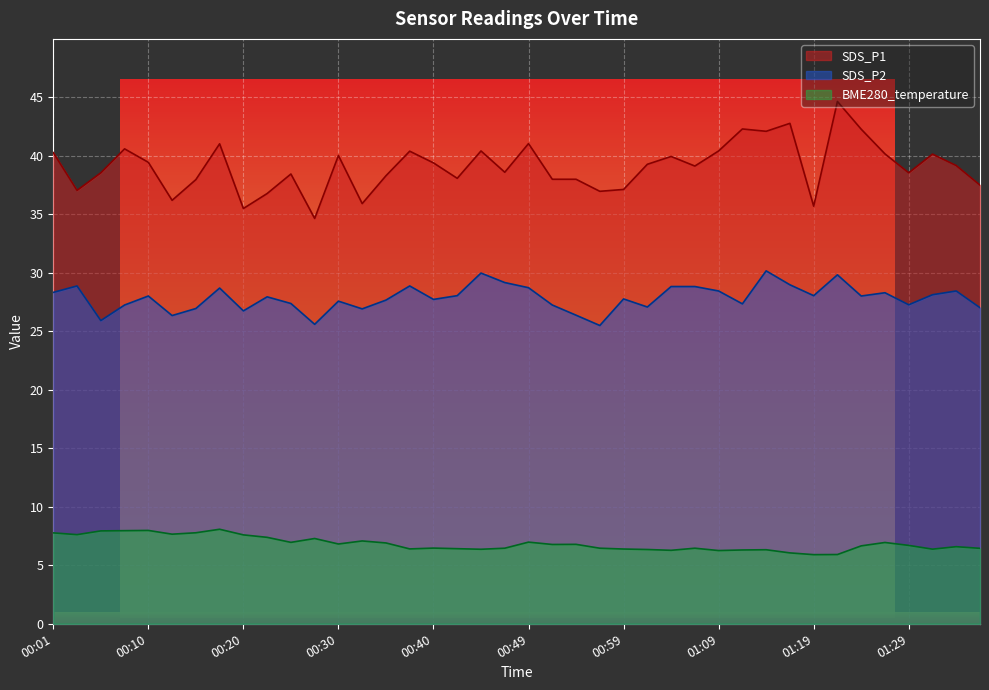

What are all the series names shown in the legend?

SDS_P1, SDS_P2, BME280_temperature